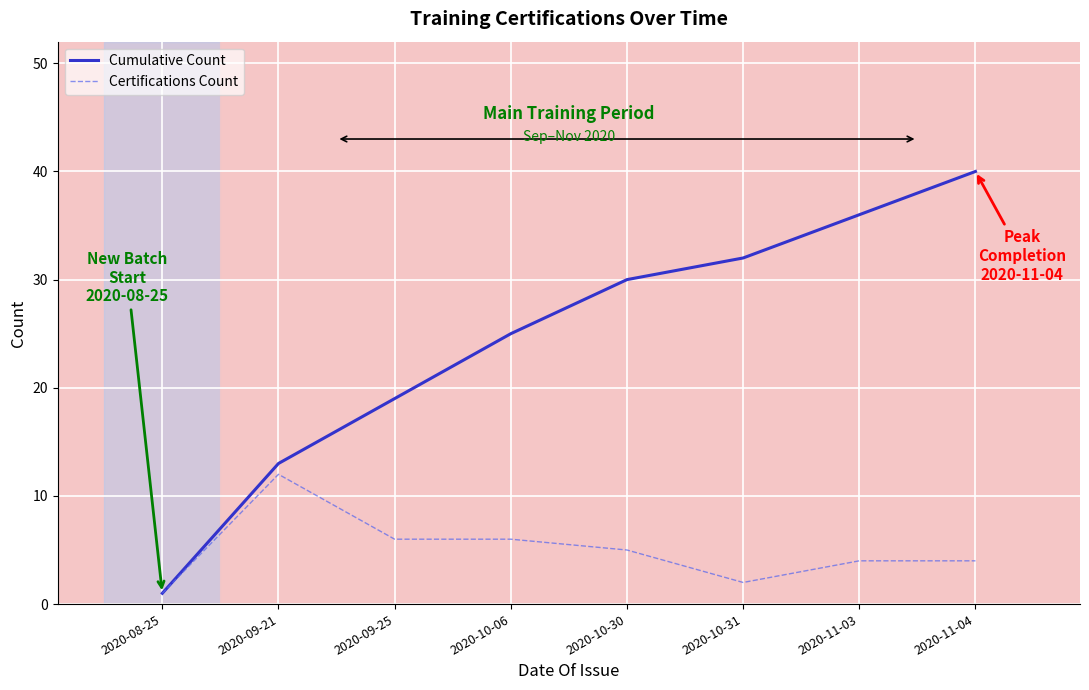

How many values in the Certifications Count series are below 5?

4